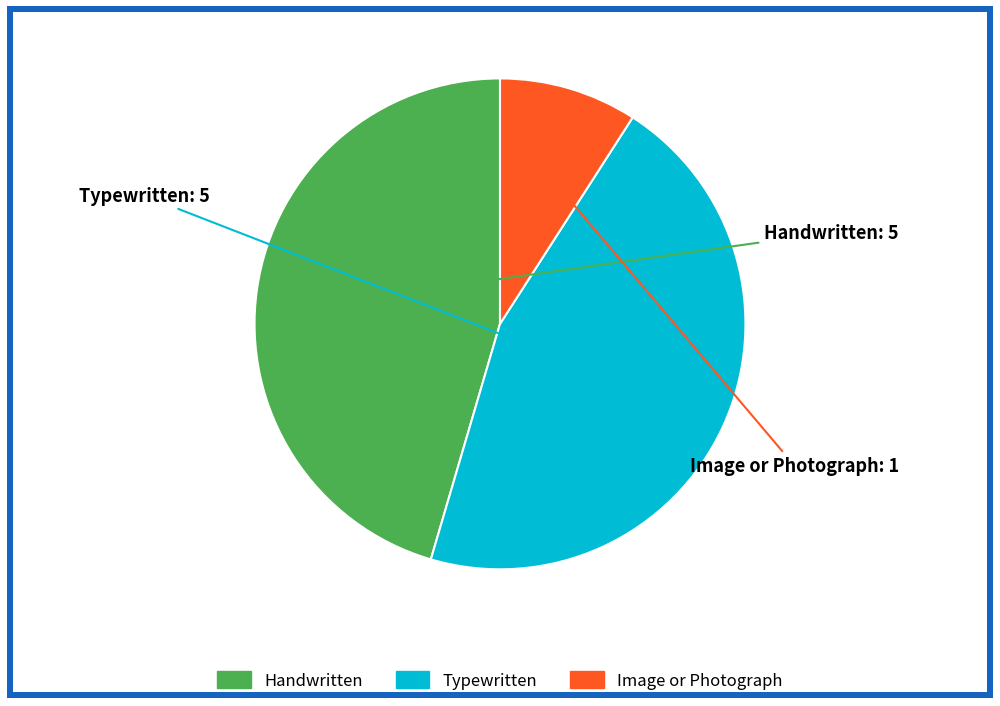

Approximately how many times larger is the value at Typewritten compared to Handwritten?

1.0